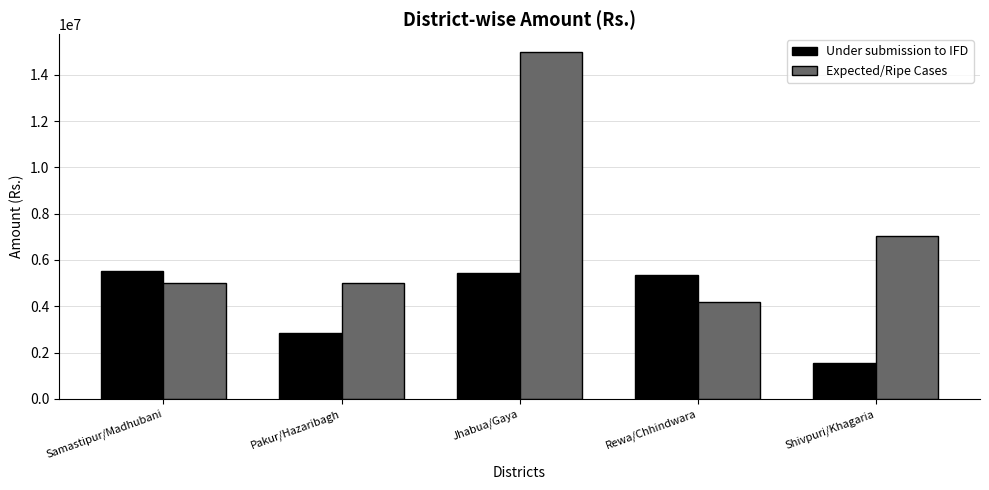

What is the difference between the Under submission to IFD values at Pakur/Hazaribagh and Rewa/Chhindwara?

2495927